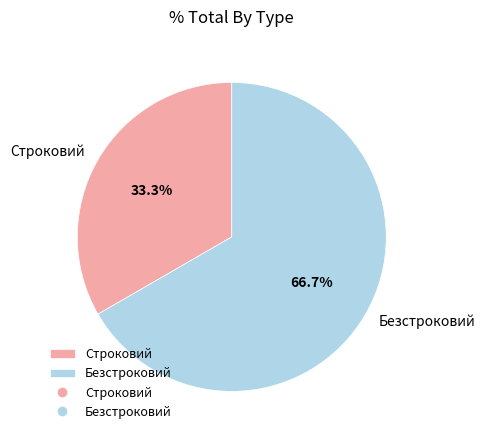

To the nearest percent, what is the difference between the largest and smallest slice percentages?

33%